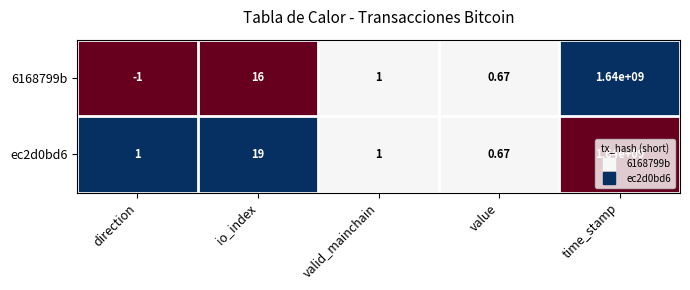

Where is 6168799b nearest to the value 819999999?

io_index